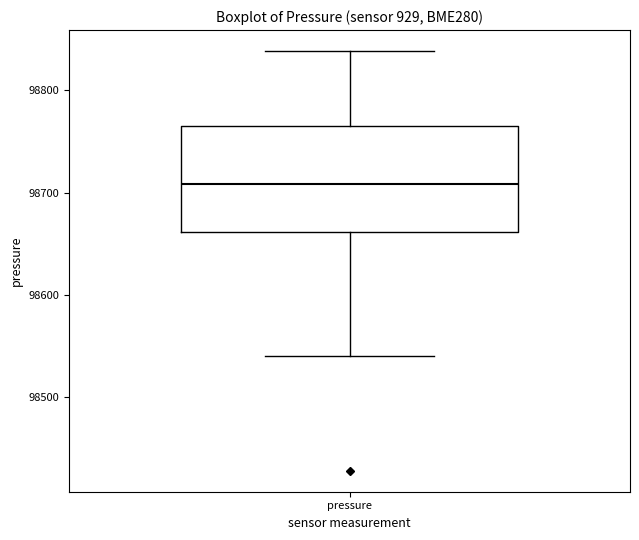

Where is the upper edge of the box for pressure on the y-axis? The values are not printed on the chart, so give them approximately, as read against the axis.

98770